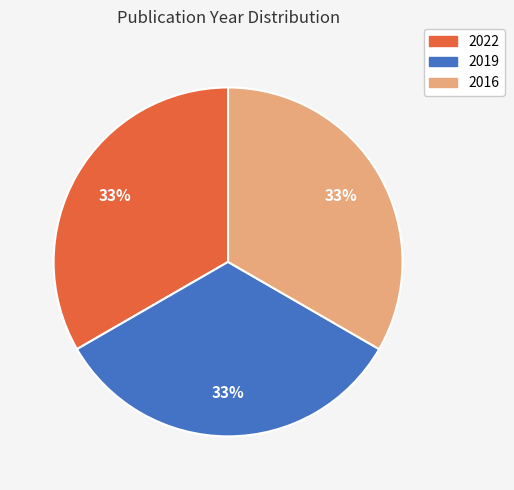

What percentage is the 2022 slice, to the nearest percent?

33%